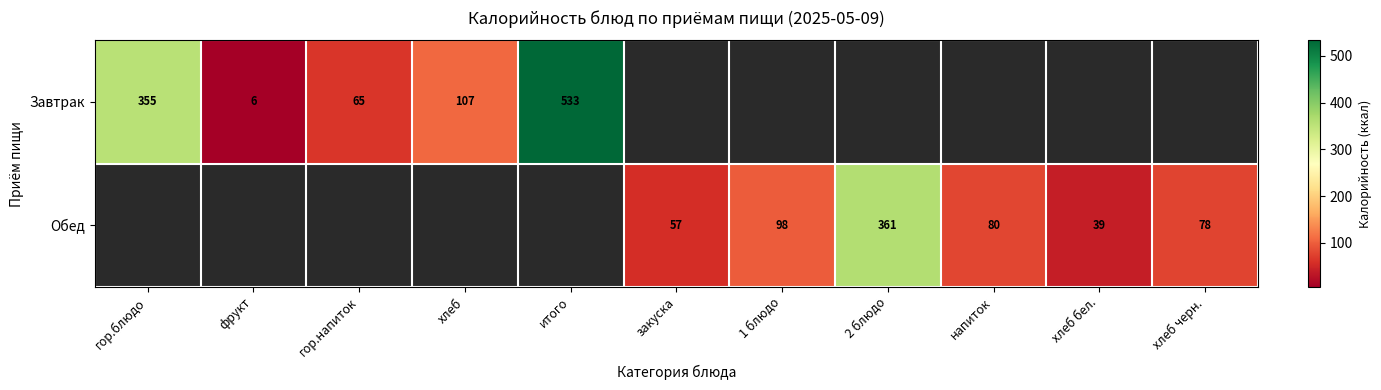

Is it true that Обед equals 39 at хлеб бел.?

True